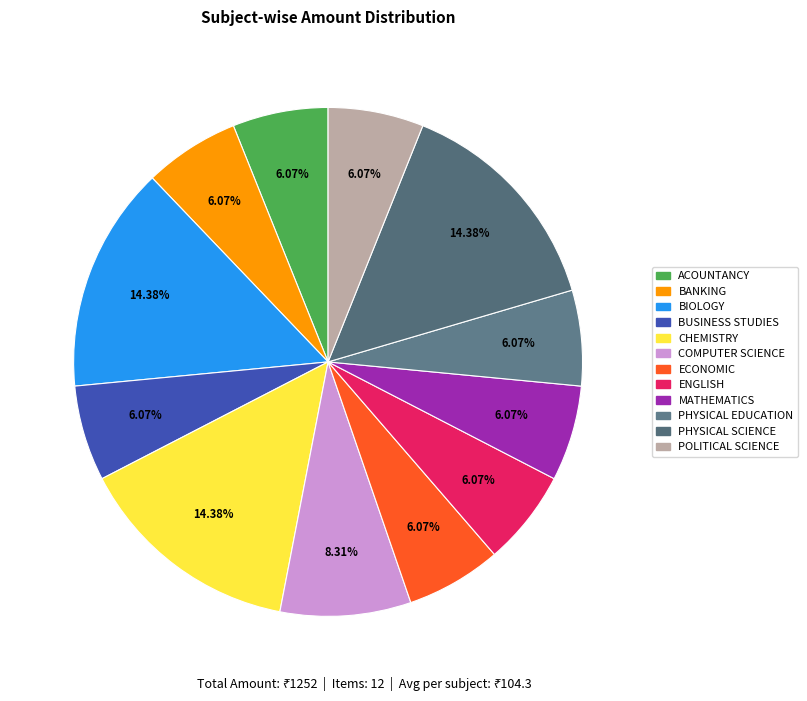

To the nearest percent, what is the difference between the largest and smallest slice percentages?

8%